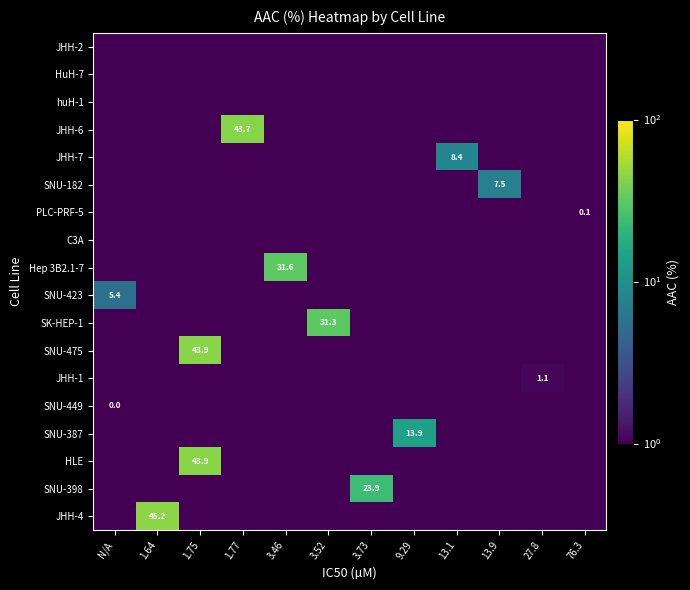

At which label is JHH-7 closest to 4?

N/A